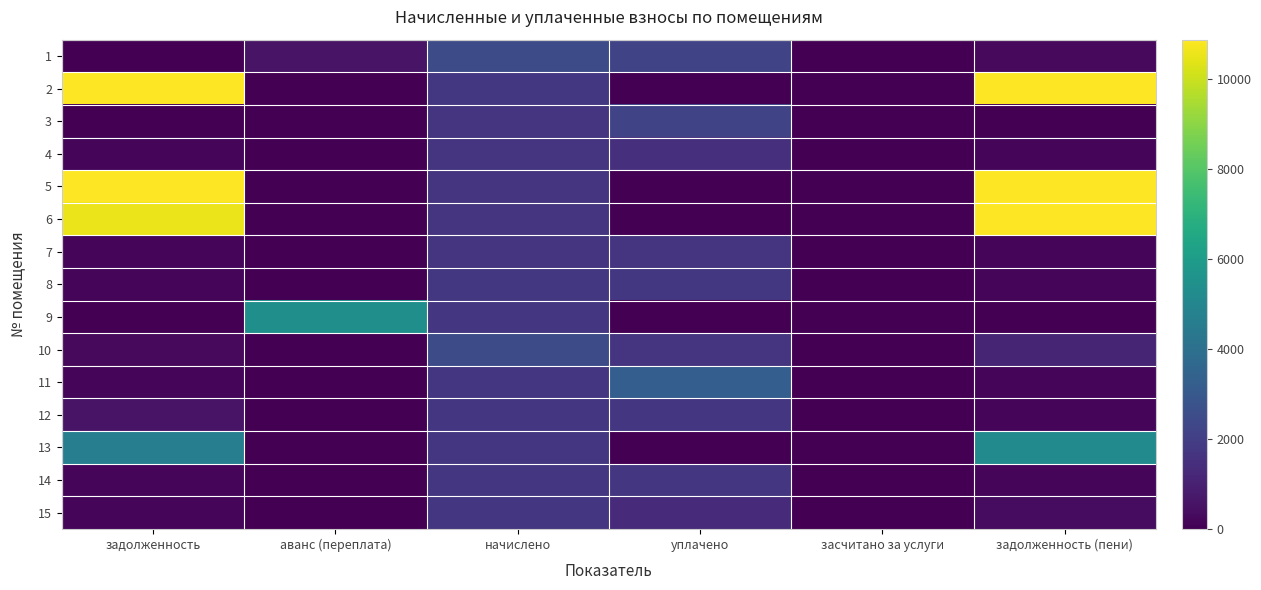

What is the difference between the highest and lowest values at задолженность?

13848.0